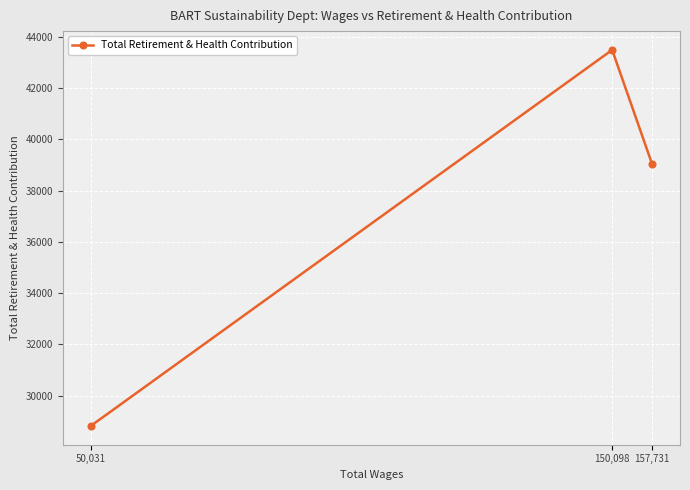

What is the smallest value displayed?

28825